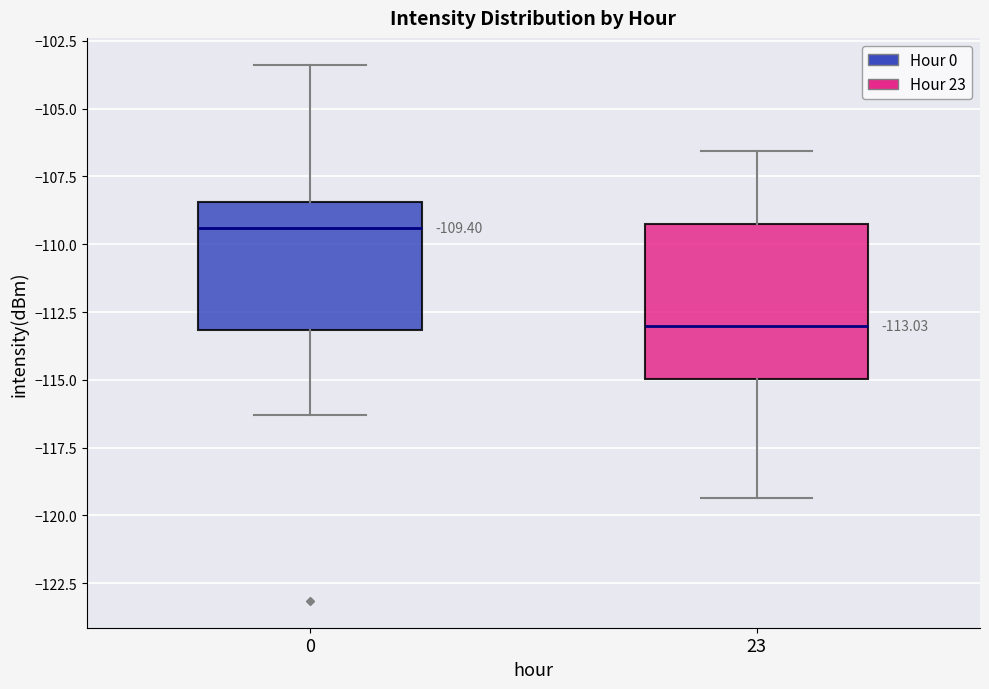

Which box is the tallest, from its lower edge to its upper edge?

23